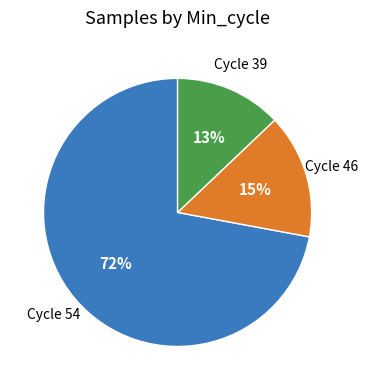

Does any single category account for the majority?

Yes